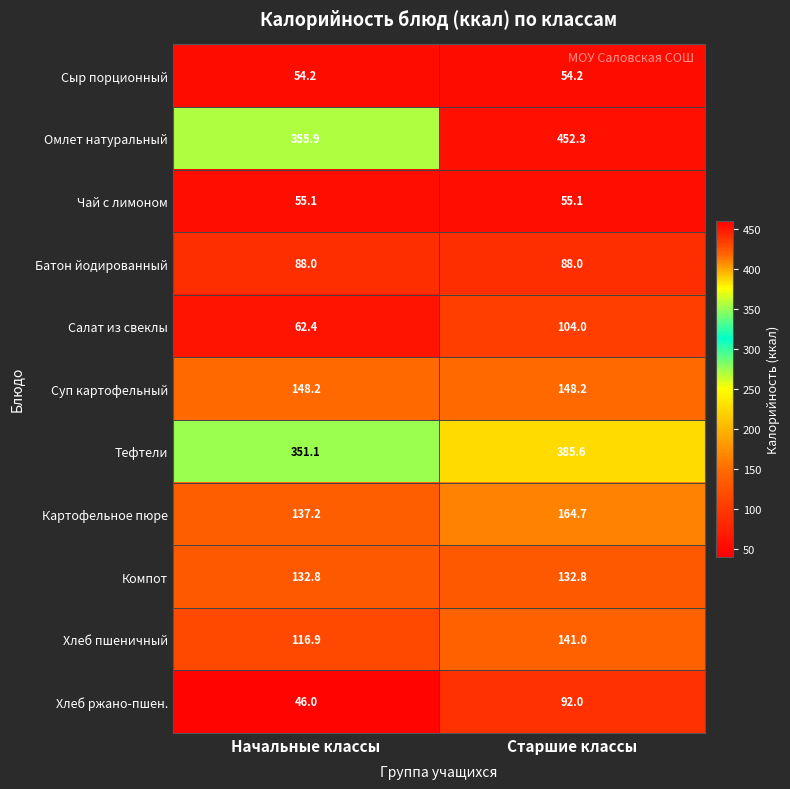

The Тефтели series shows 385.6 at Старшие классы. True or false?

True